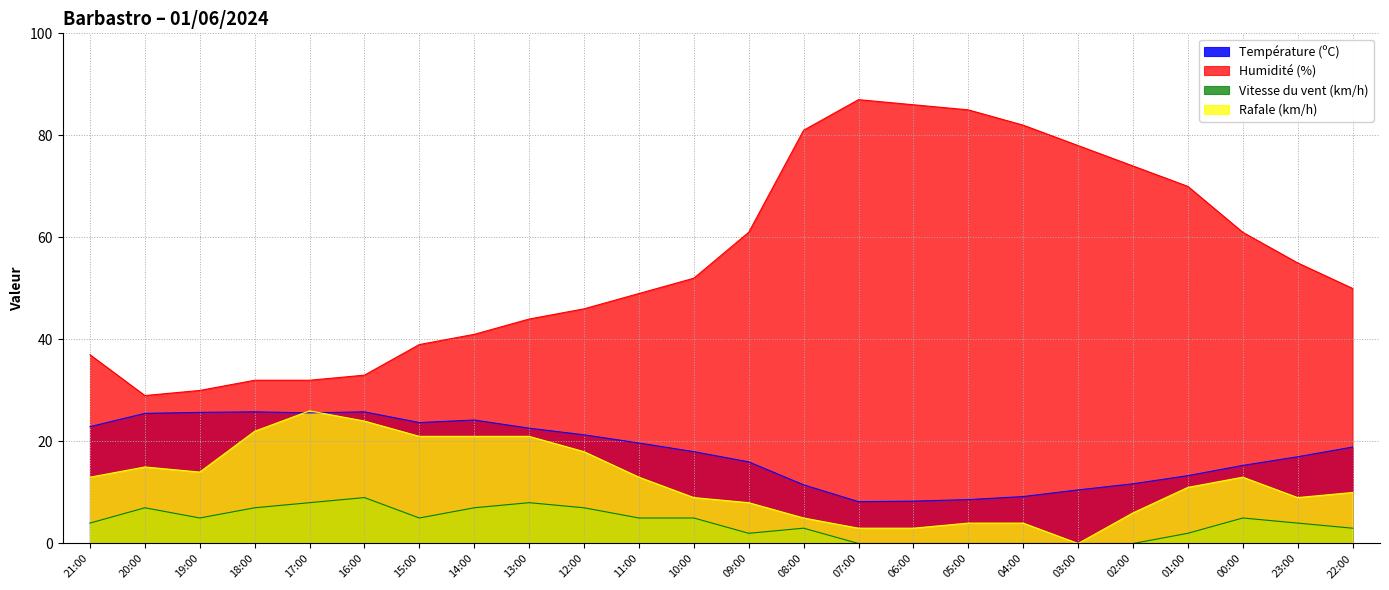

At how many categories does at least one series exceed 59?

10